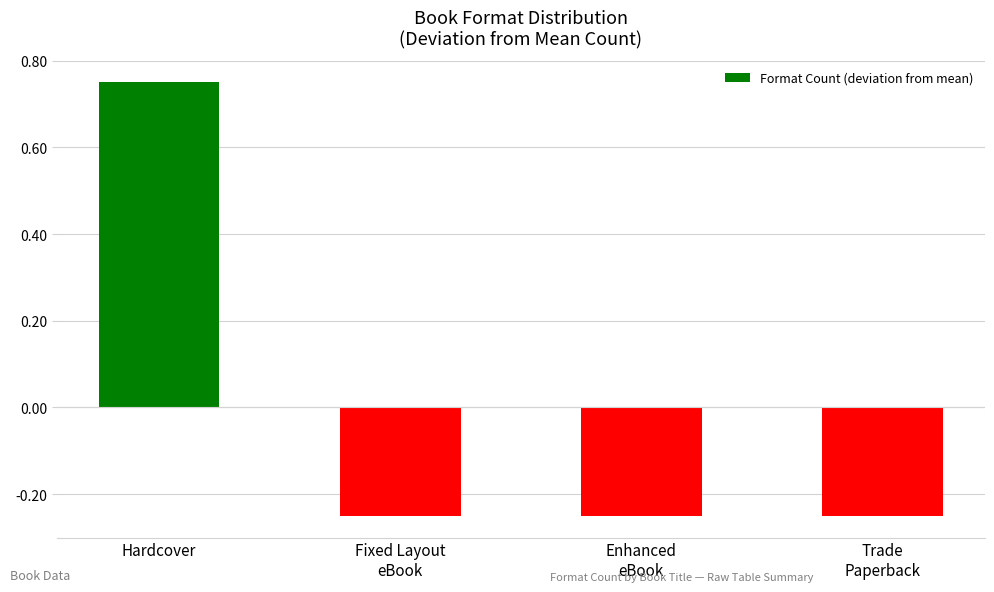

At which category does the chart reach its peak across all series?

Hardcover